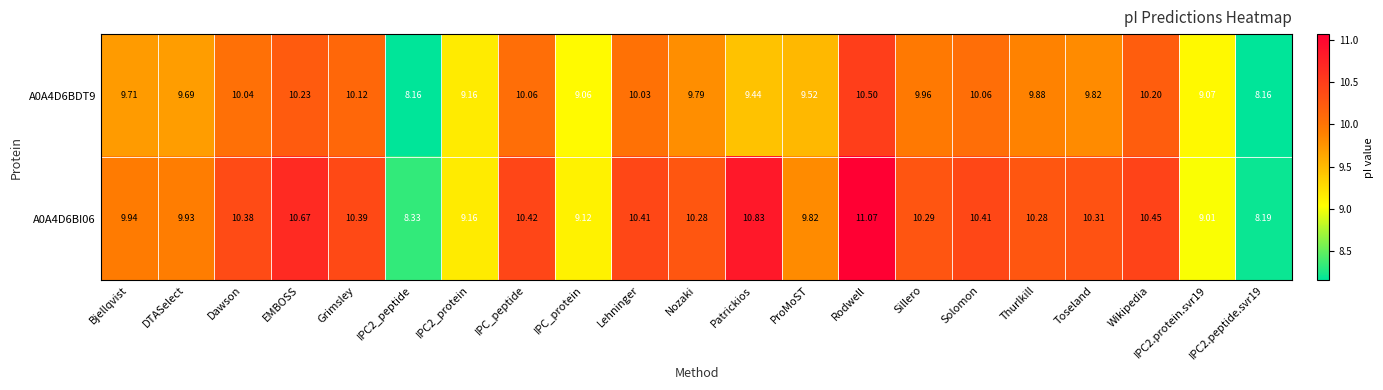

What is the maximum value shown in the chart?

11.1